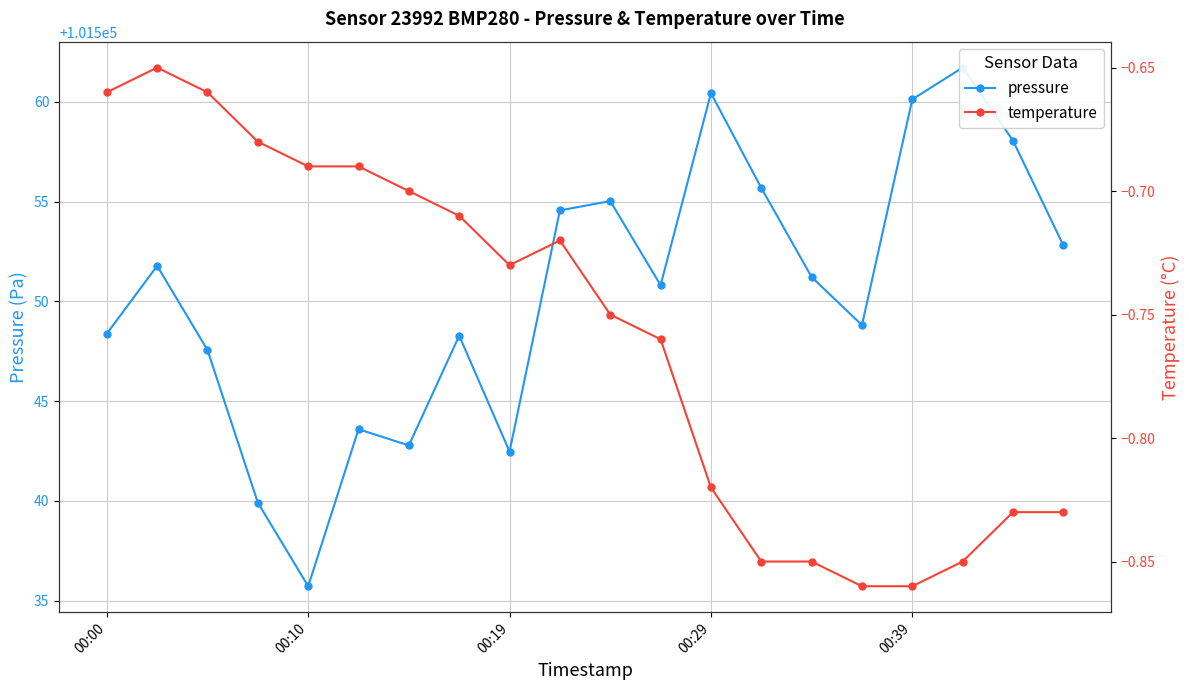

How many values in the pressure series are below 101551?

10